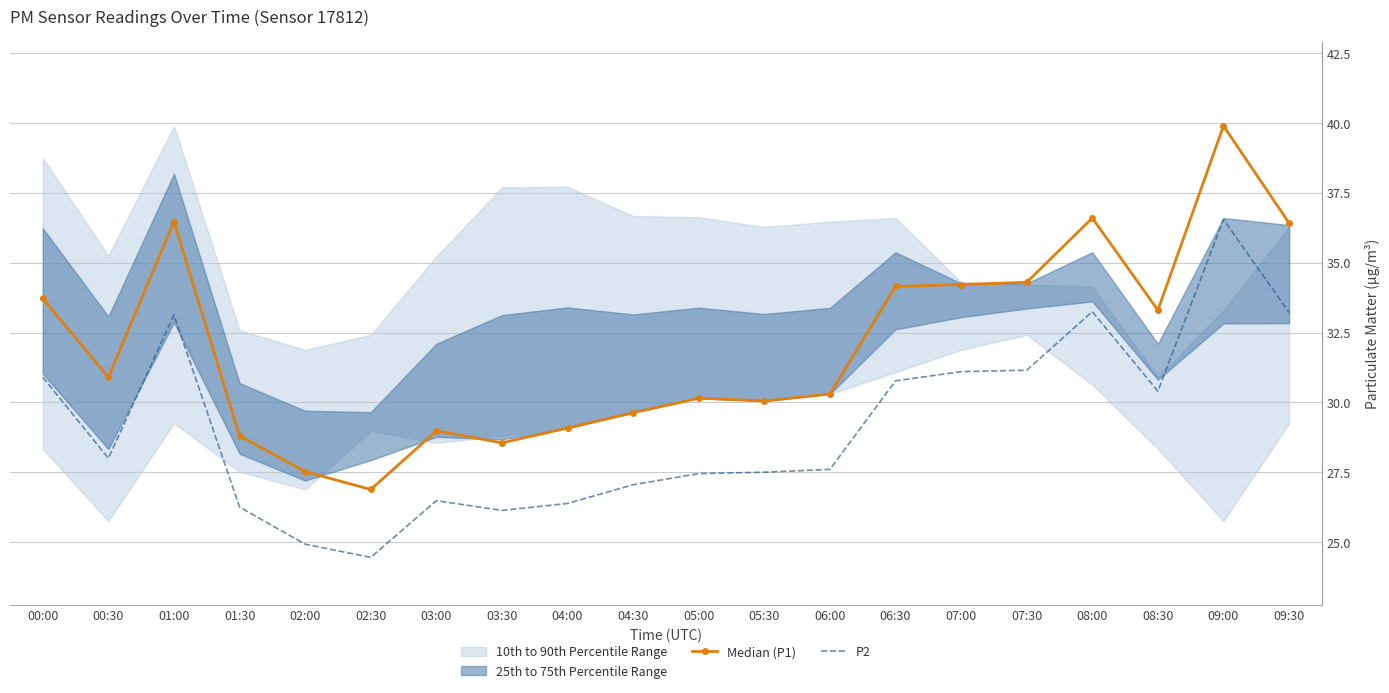

At which category does the chart reach its minimum across all series?

02:30